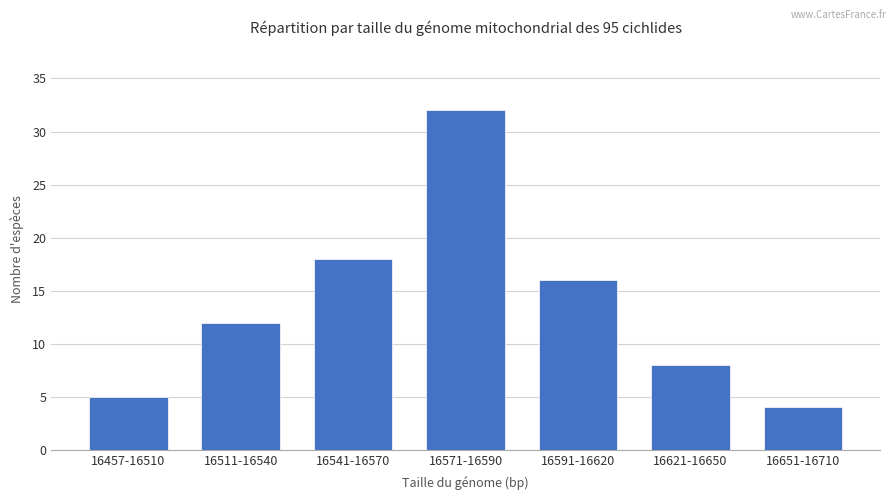

How many data points are less than 12?

3